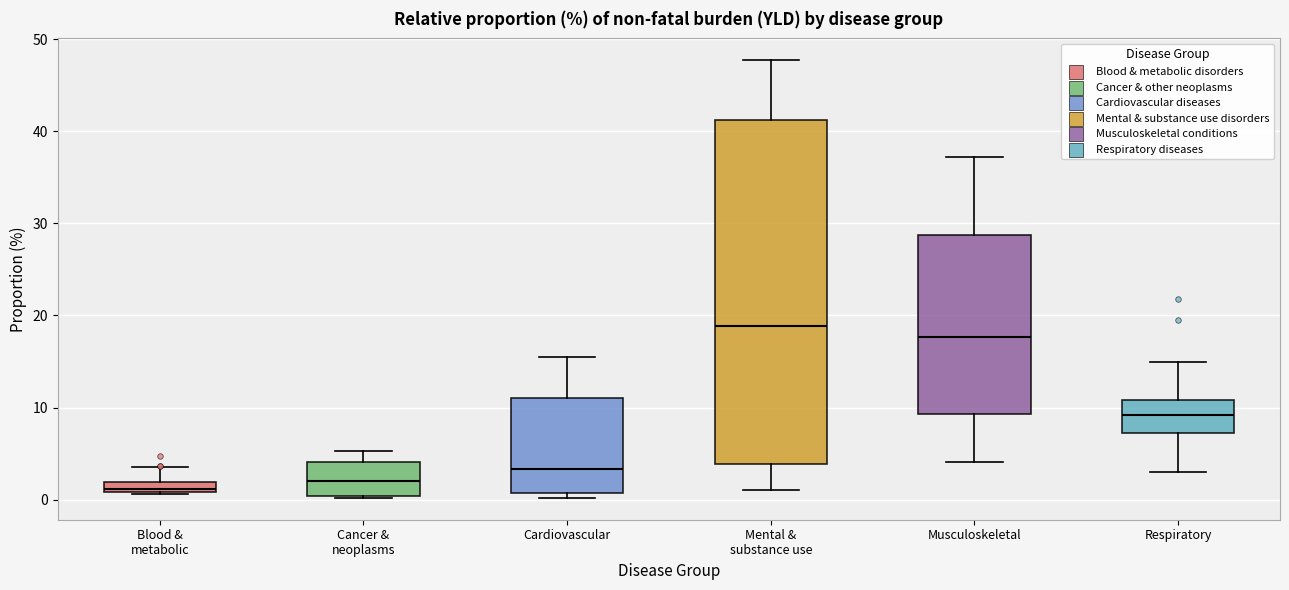

Where is the upper edge of the box for Mental & substance use on the y-axis? The values are not printed on the chart, so give them approximately, as read against the axis.

41